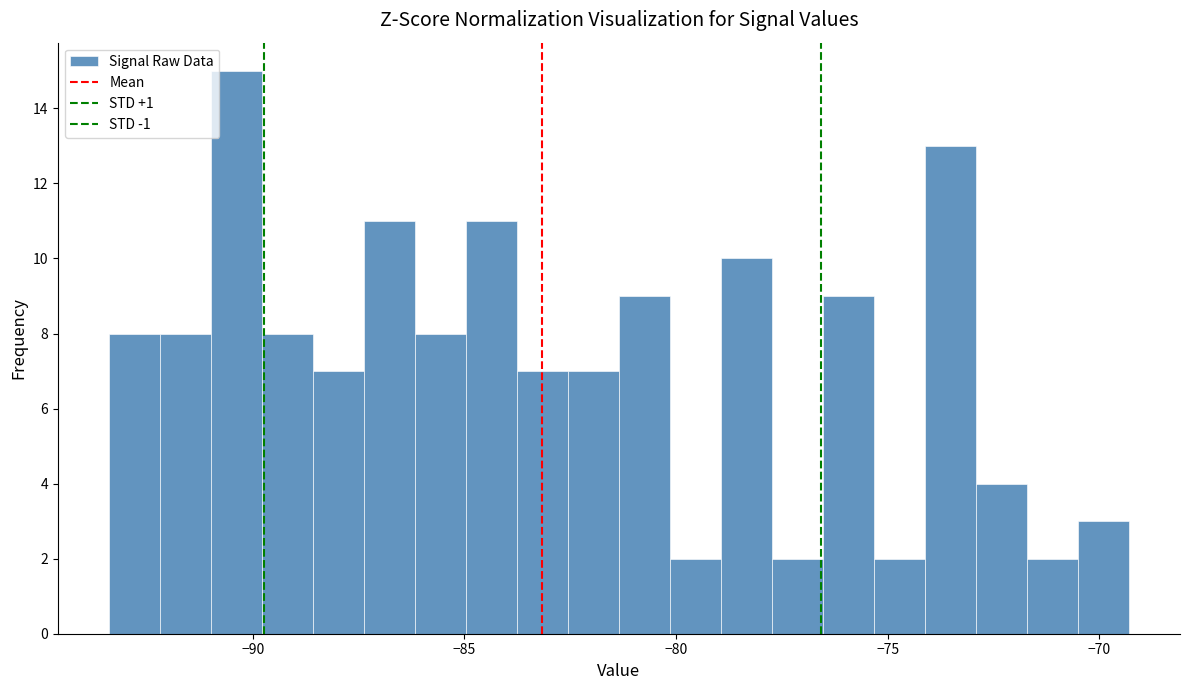

Read against the x-axis, roughly where is the centre of the tallest bar?

-90.5